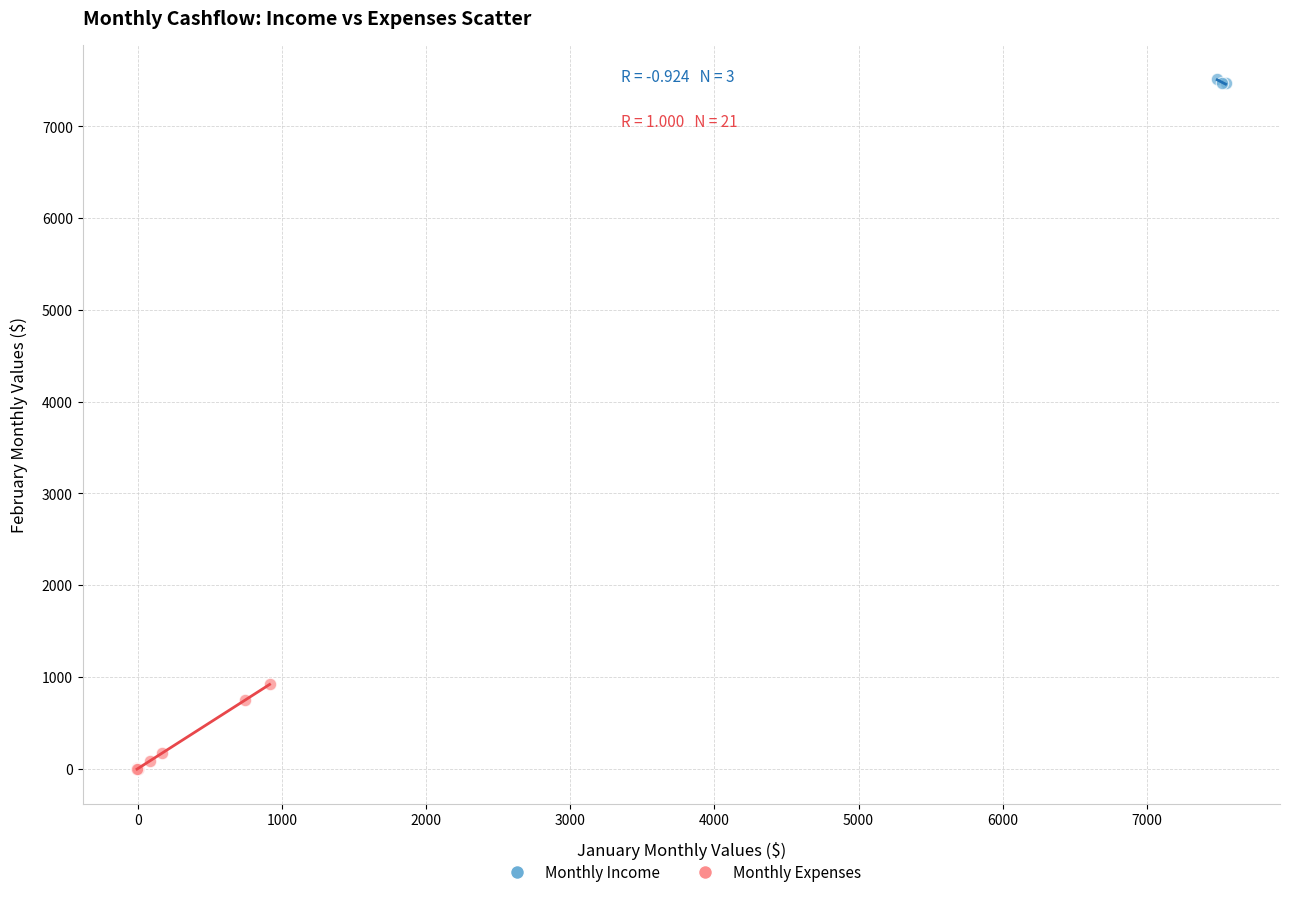

Which series contains the highest Y value?

Monthly Income